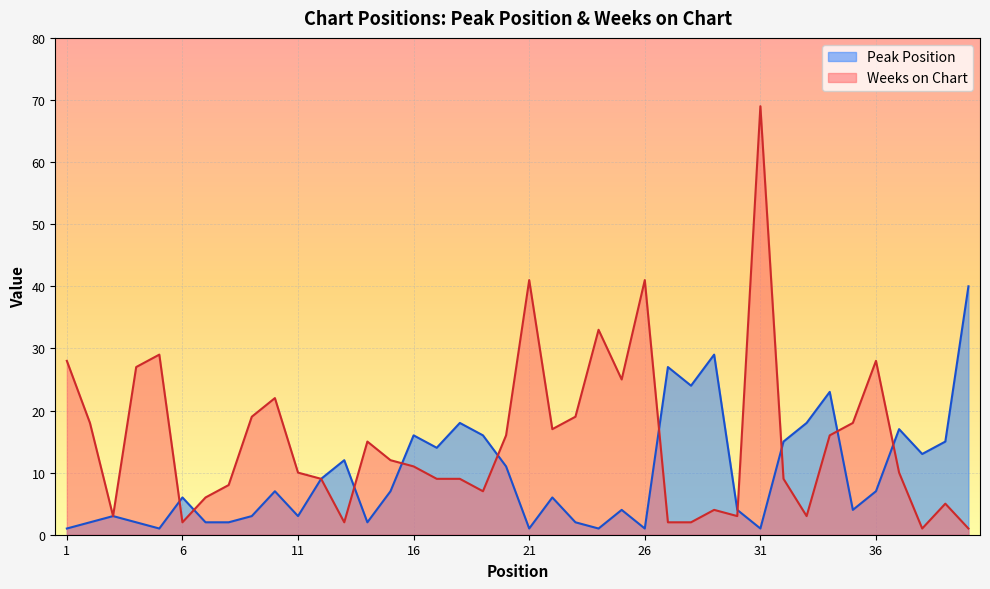

List the series in order of their overall mean, highest first.

Weeks on Chart, Peak Position